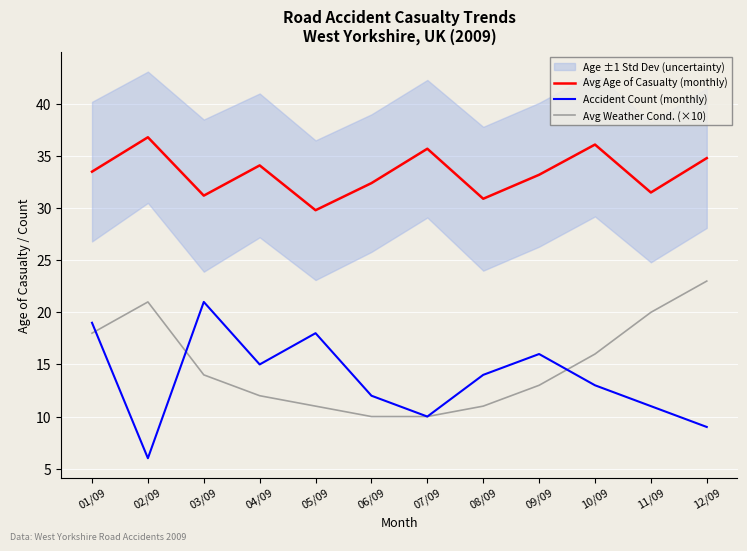

Where is Avg Weather Cond. (×10) nearest to the value 16?

10/09